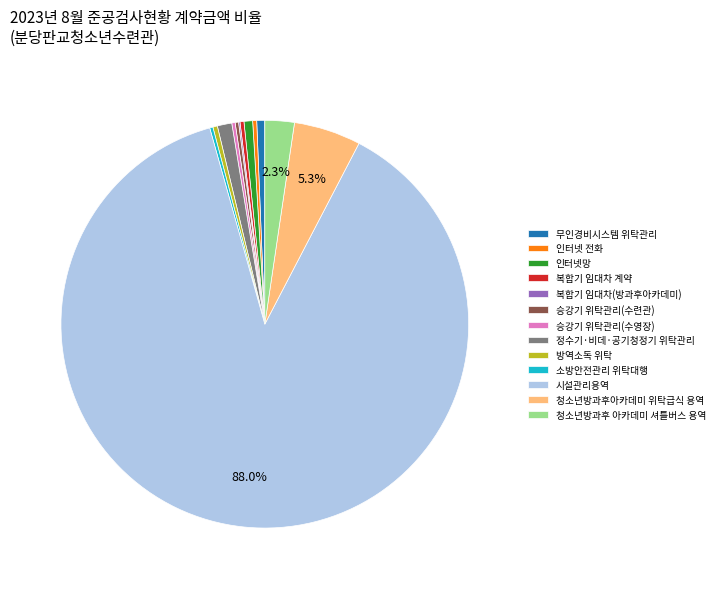

The 시설관리용역 slice represents 95% of the pie. True or false?

False